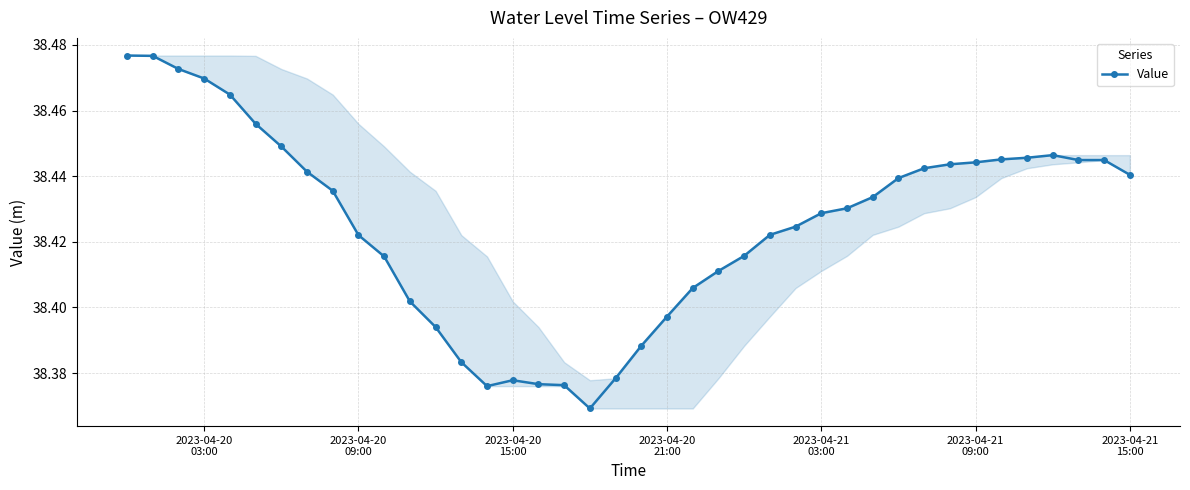

What is the sum of all values?

1537.0